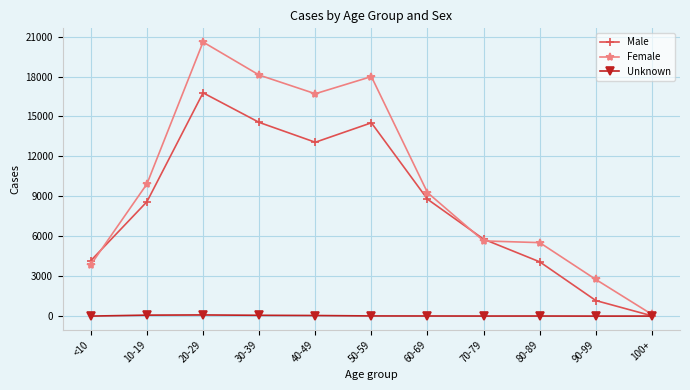

Where is the first local maximum for Male?

20-29